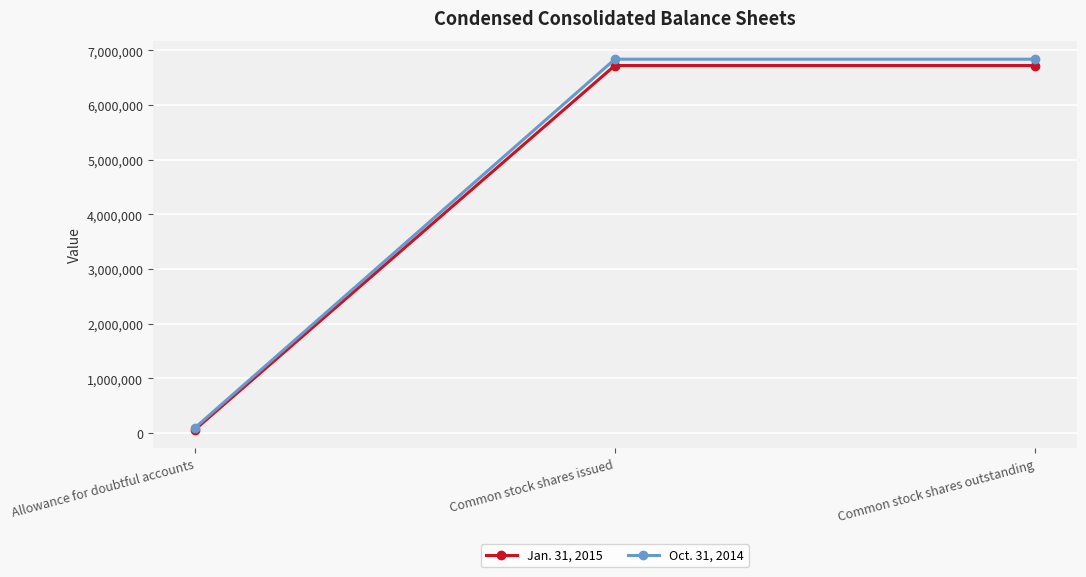

What is the difference between the maximum and minimum values in the Oct. 31, 2014 series?

6746790